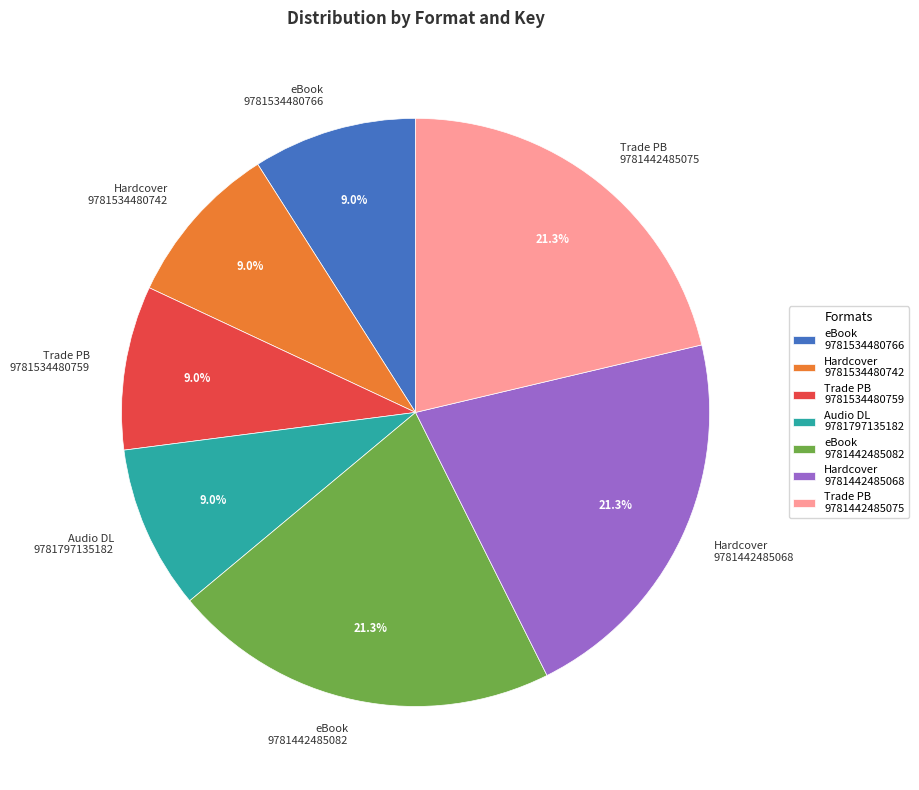

Which has a higher value, Hardcover 9781442485068 or Hardcover 9781534480742?

Hardcover 9781442485068